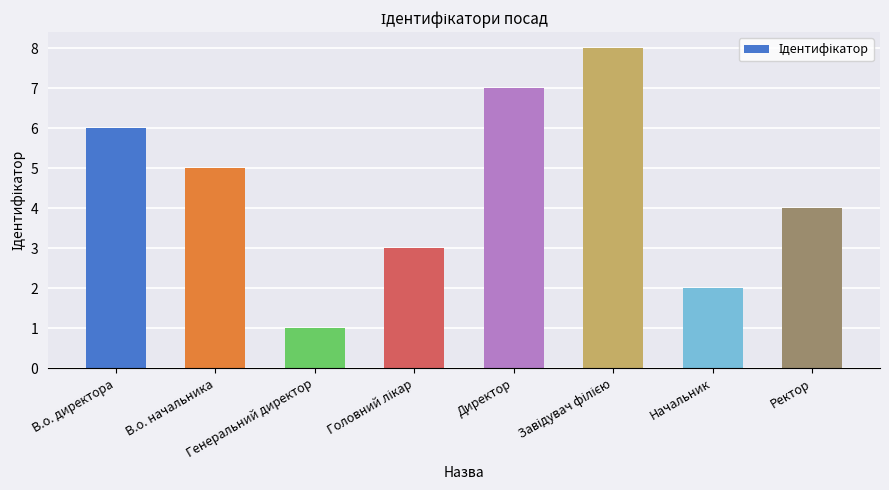

What is the difference between the second highest and minimum values?

6